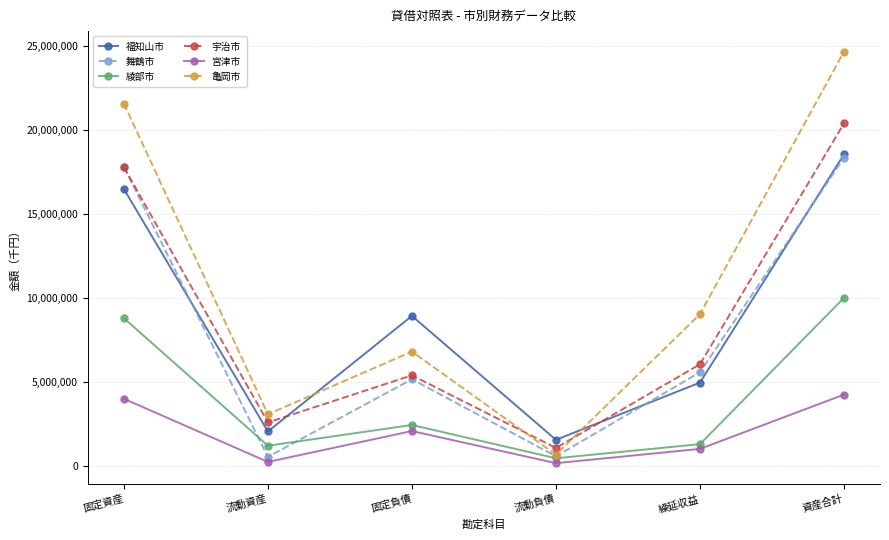

At how many categories does at least one series exceed 999288?

6